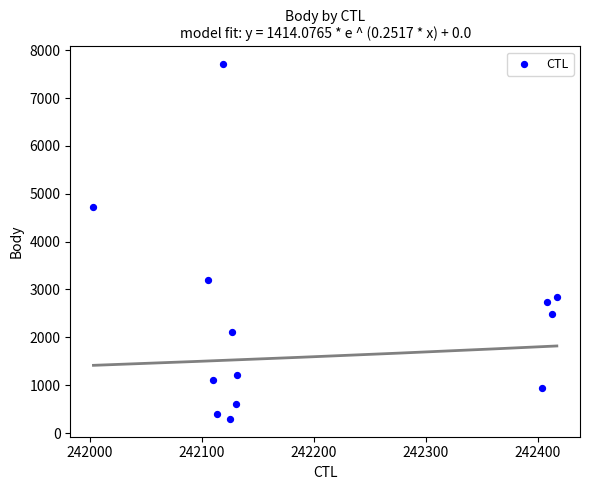

What is the range of X values (max minus min)?

414